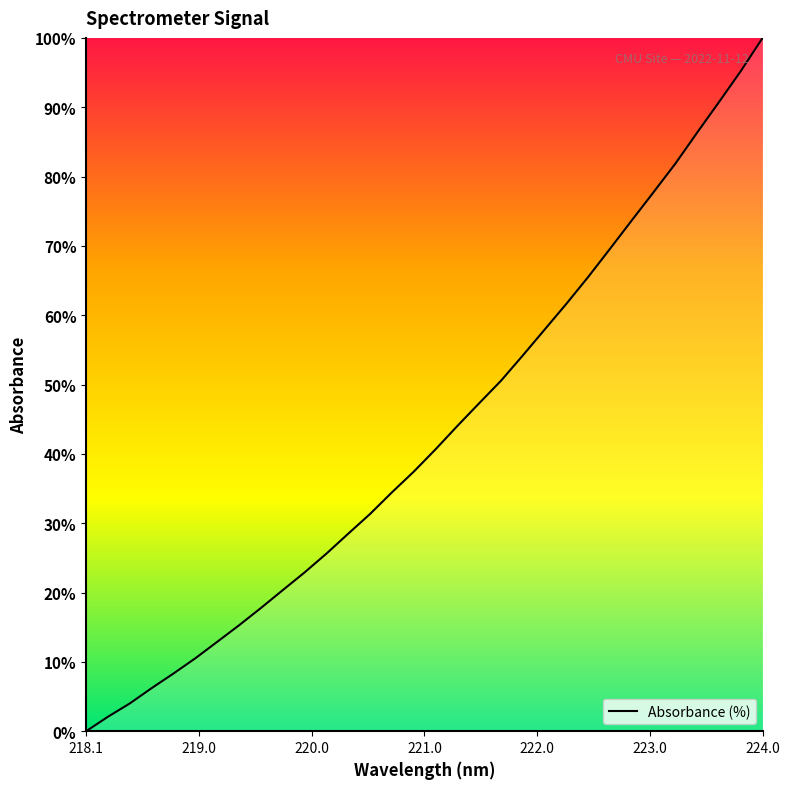

What is the maximum value shown in the chart?

100.0